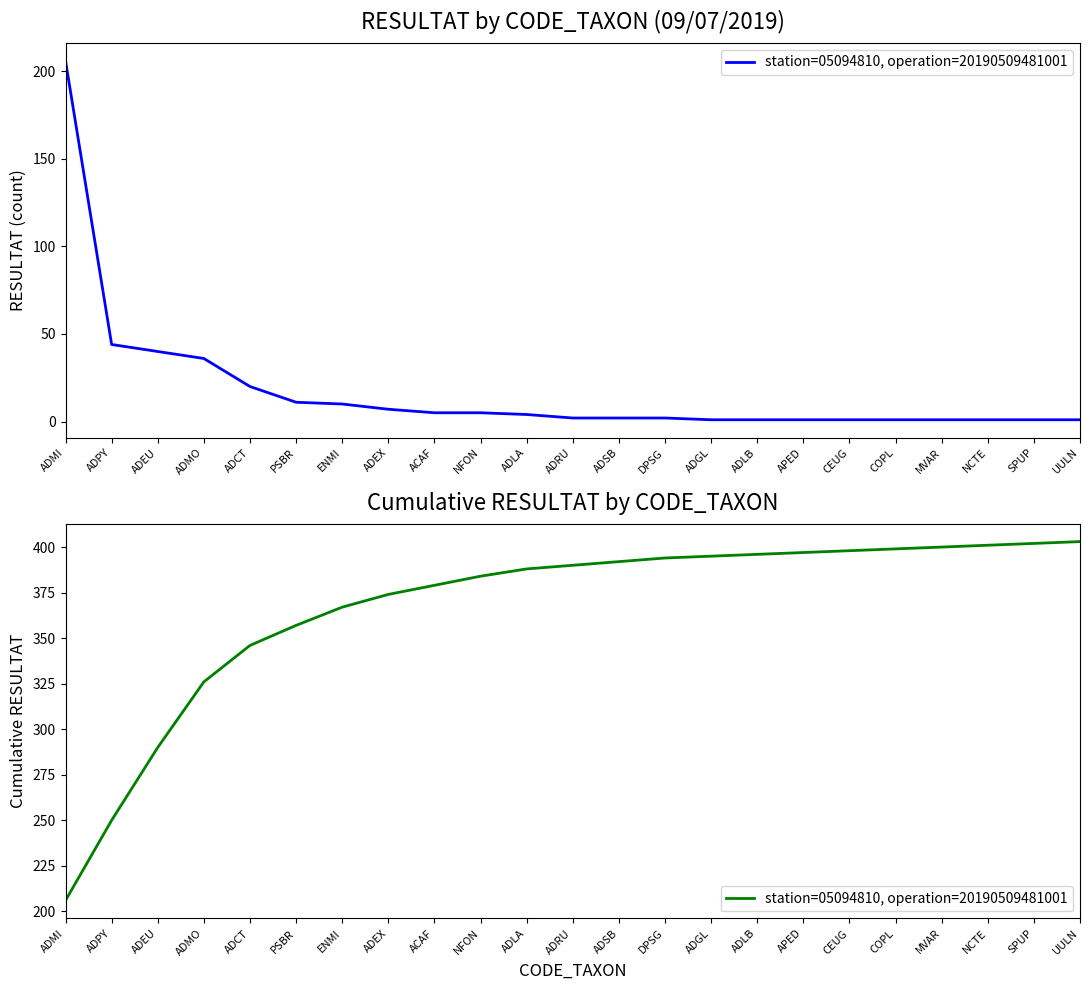

What is the greatest value displayed?

403